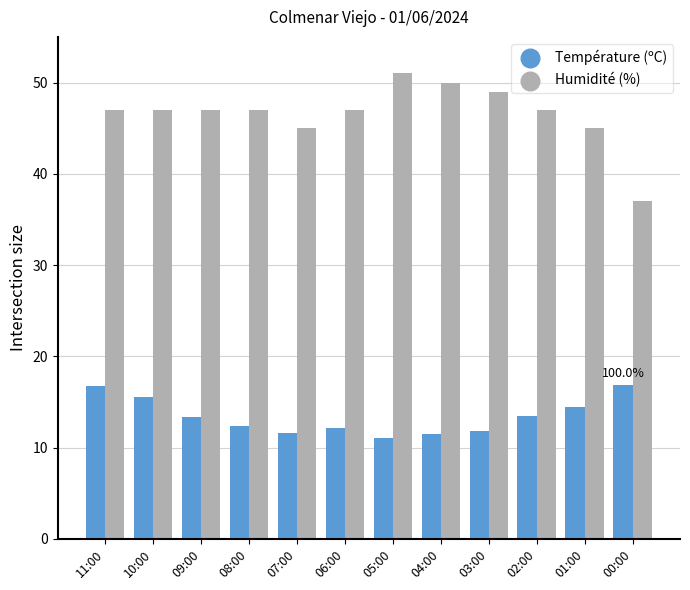

At how many categories does at least one series exceed 28?

12